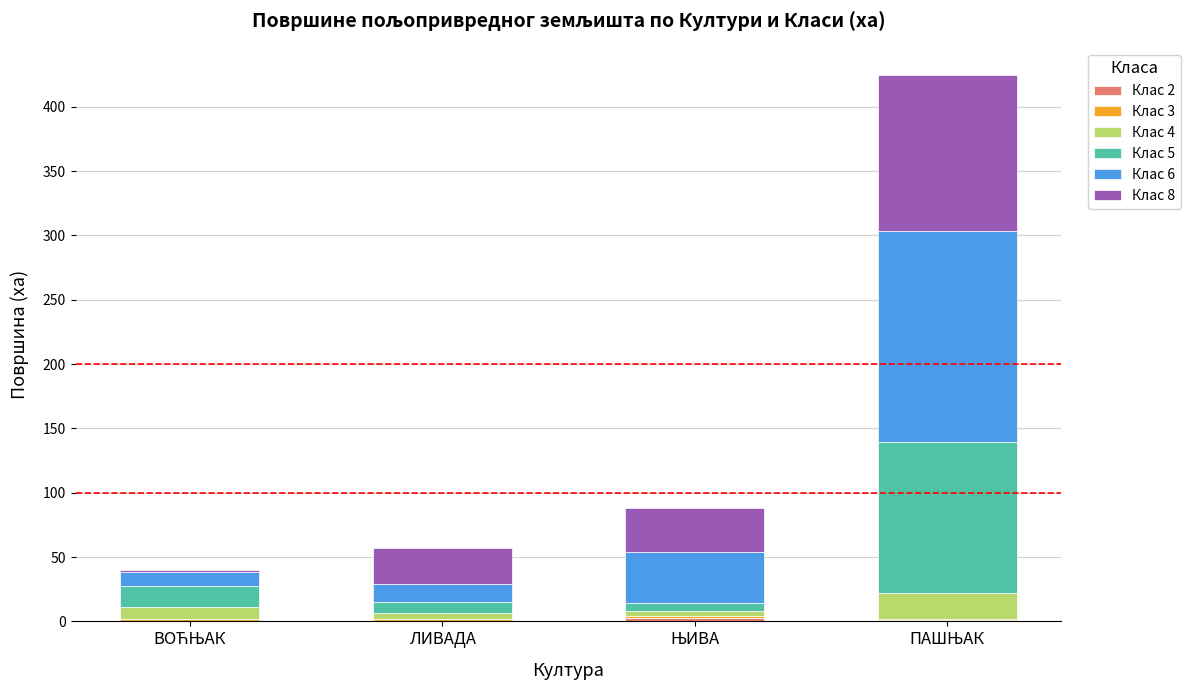

What is the average value of the Клас 5 series?

37.4